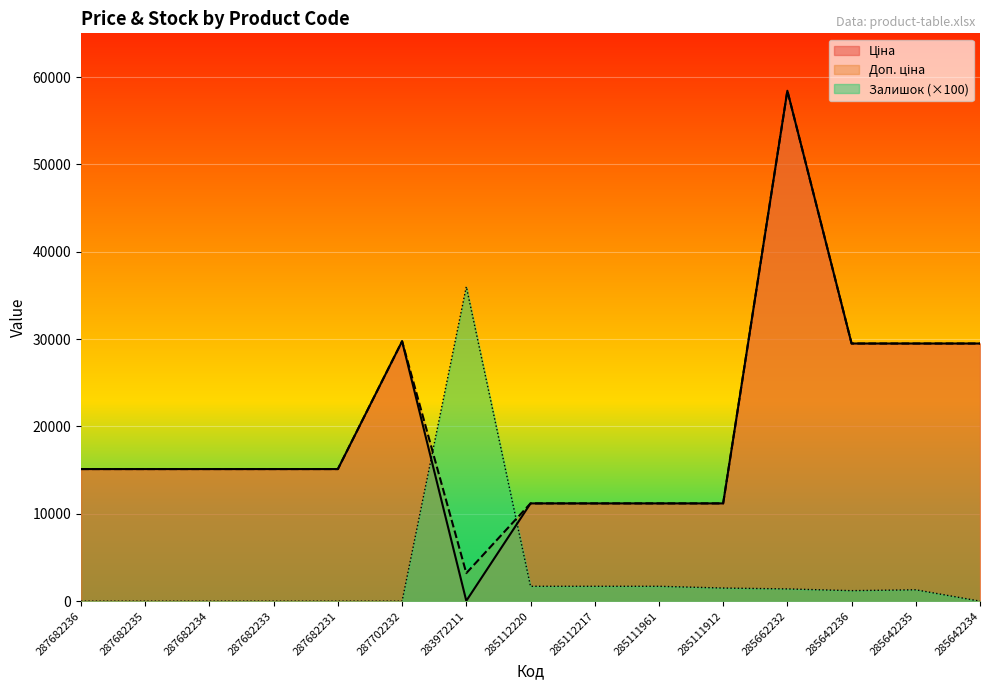

What is the highest value of the Доп. ціна series?

58426.5